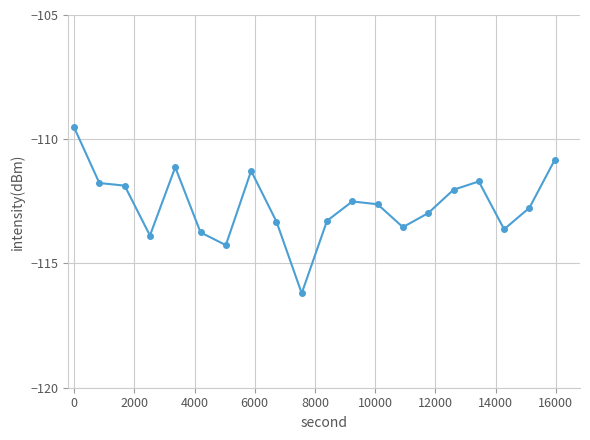

Reading left to right, what are all the values shown in this chart?

-109.5	-111.8	-111.9	-113.9	-111.1	-113.7	-114.3	-111.3	-113.3	-116.2	-113.3	-112.5	-112.6	-113.5	-113.0	-112.0	-111.7	-113.6	-112.8	-110.8